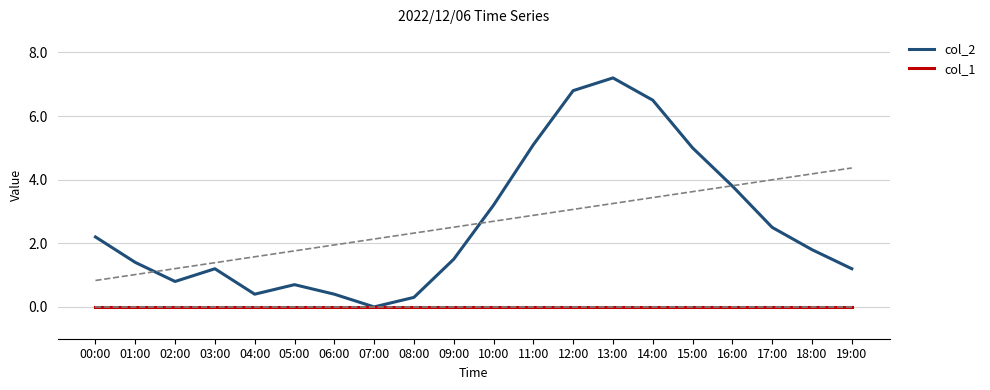

At which category does col_2 reach its first local valley?

02:00